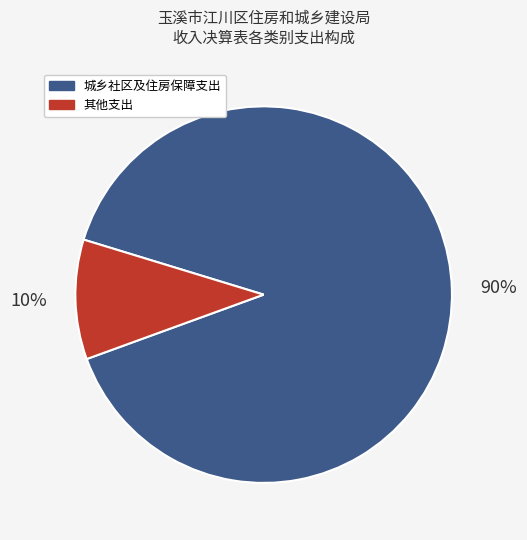

Is there any slice that represents more than half of the pie?

Yes